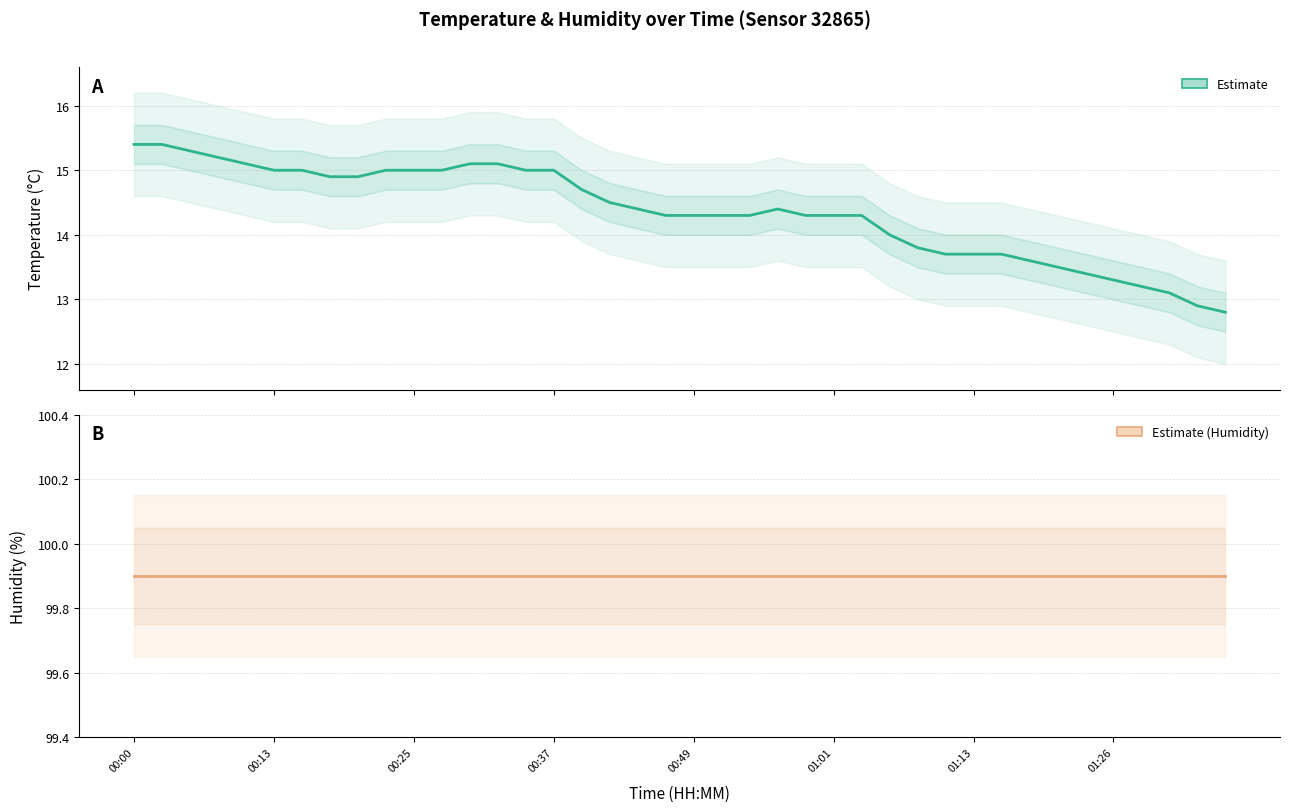

What is the minimum value for Estimate (Humidity)?

99.9